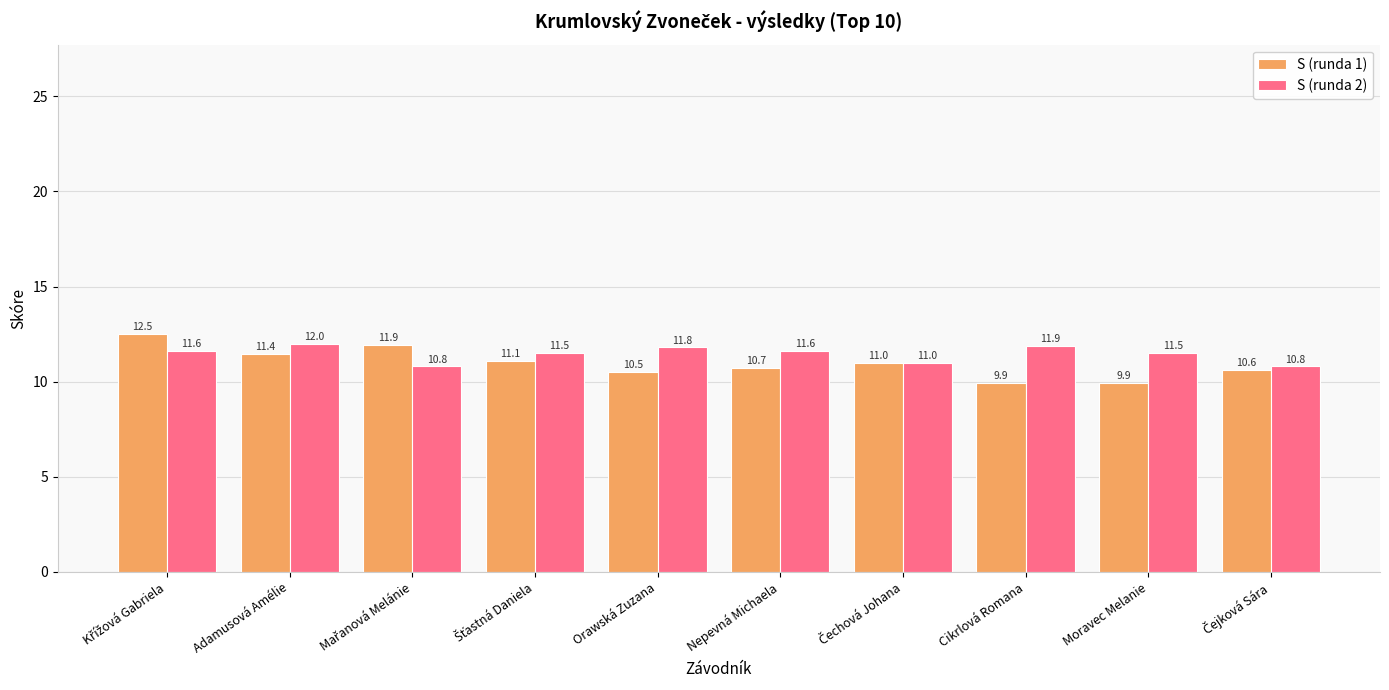

Which series has the largest total across all categories?

S (runda 2)